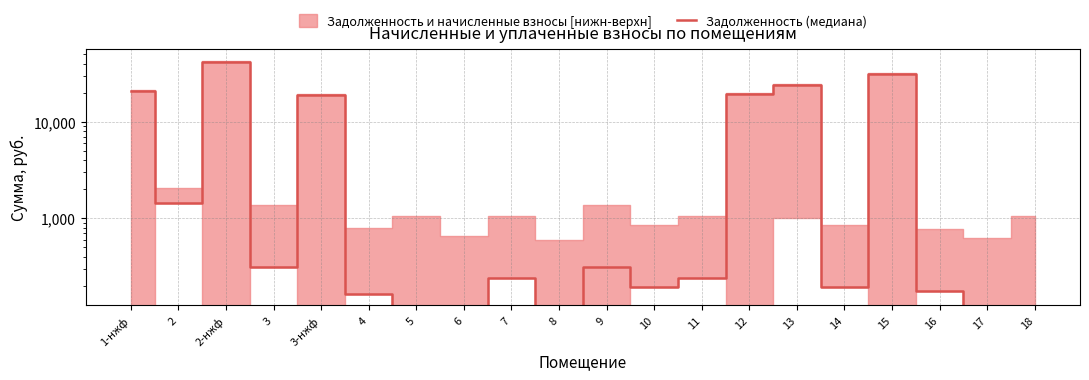

Reading left to right, transcribe all the data shown in this chart.

1-нжф=20587.0	2=1438.1	2-нжф=41681.8	3=313.0	3-нжф=18887.9	4=165.0	5=0.0	6=0.0	7=238.7	8=0.0	9=314.1	10=191.9	11=238.7	12=19438.2	13=23836.9	14=191.9	15=31318.5	16=177.3	17=0.0	18=0.0